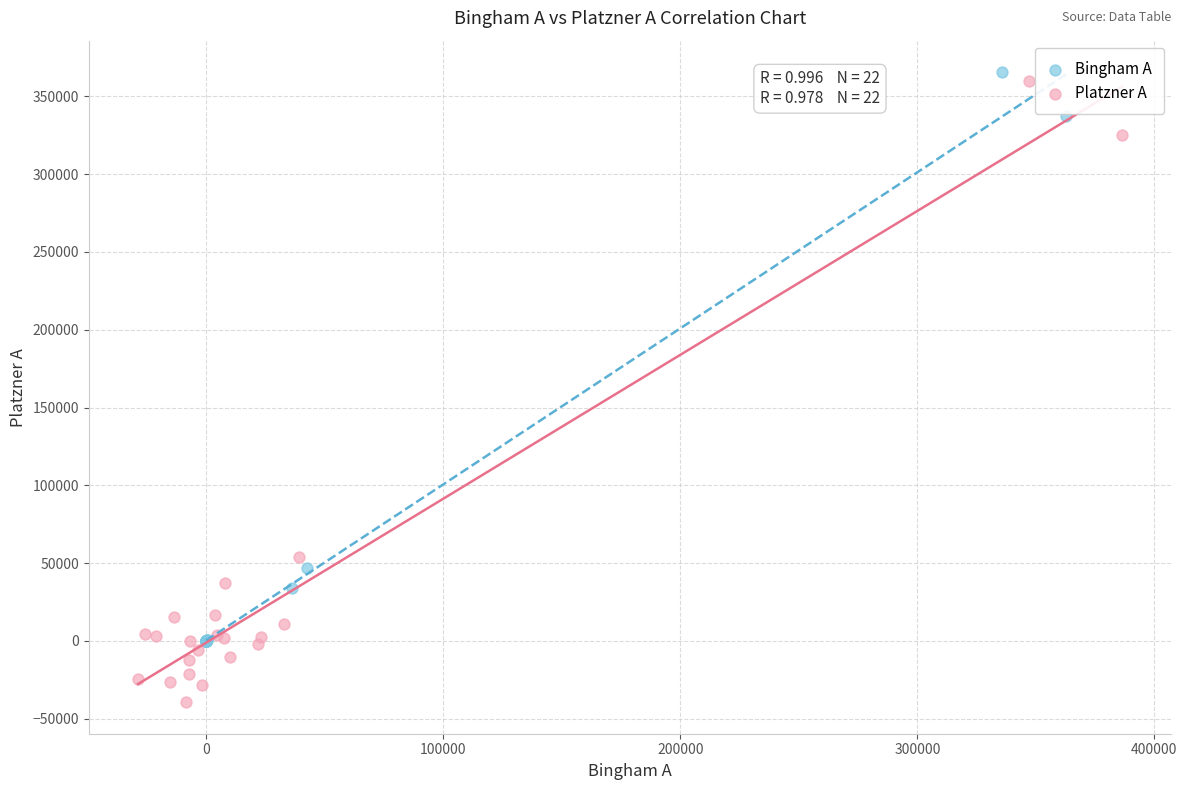

Which series contains the lowest Y value?

Platzner A